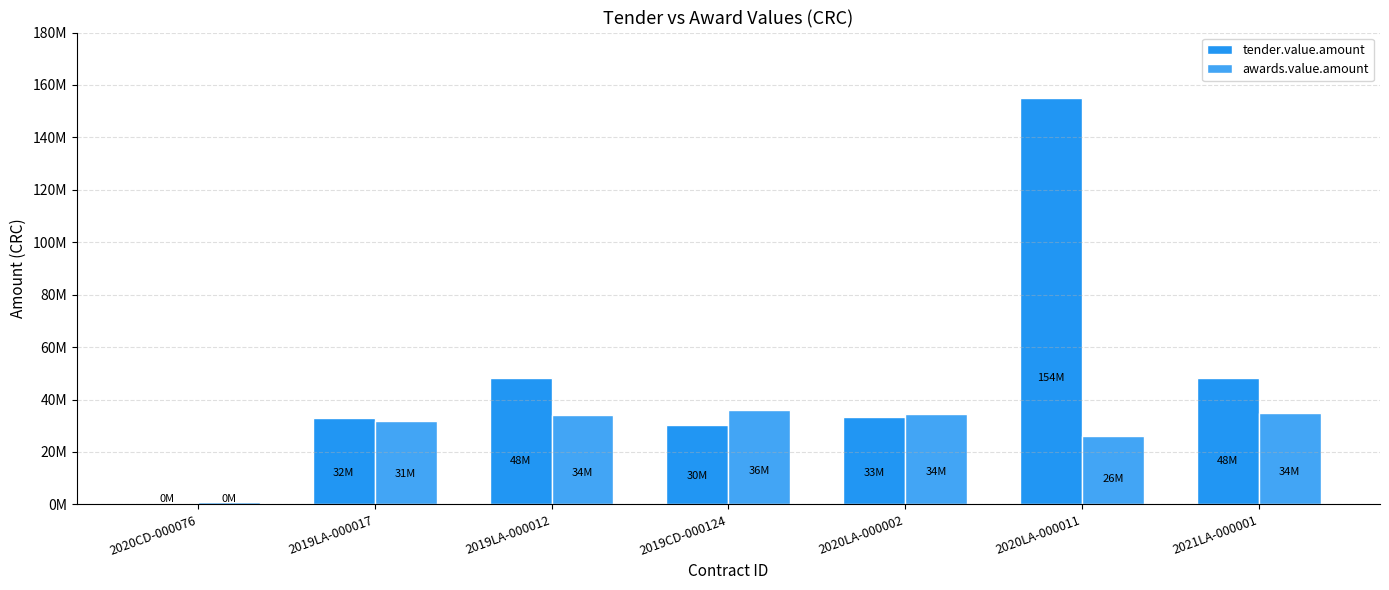

At how many categories does at least one series exceed 149796343?

1